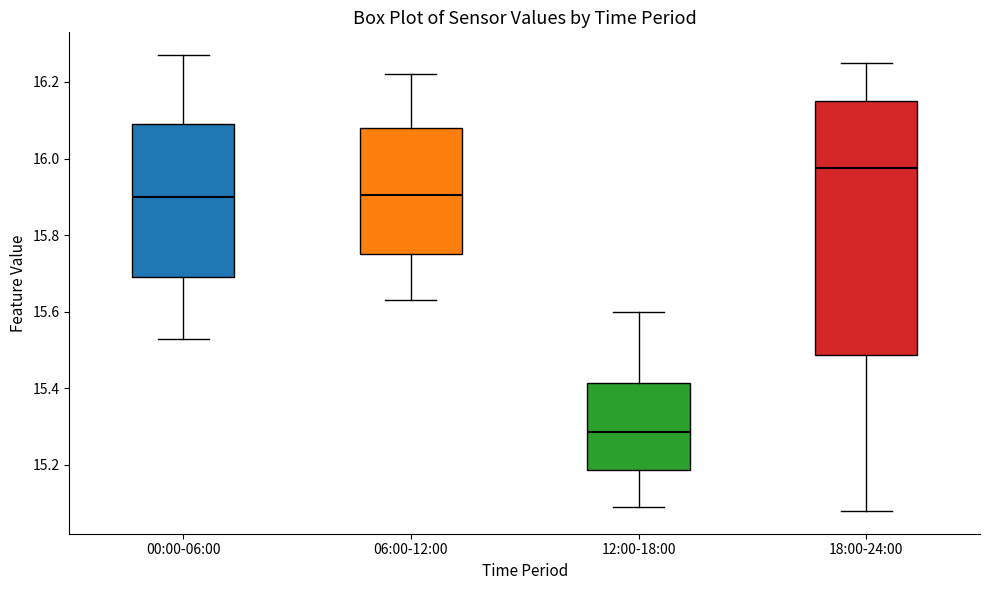

Which box has the lowest median line?

12:00-18:00